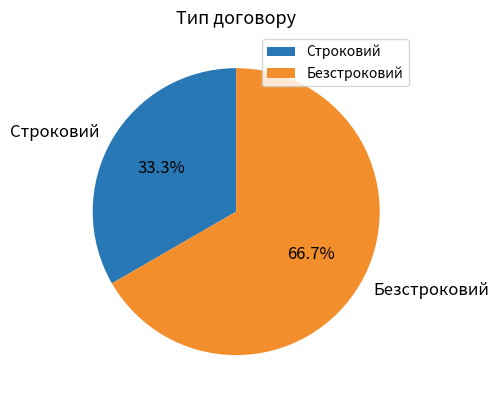

To the nearest percent, what is the average slice percentage?

50%